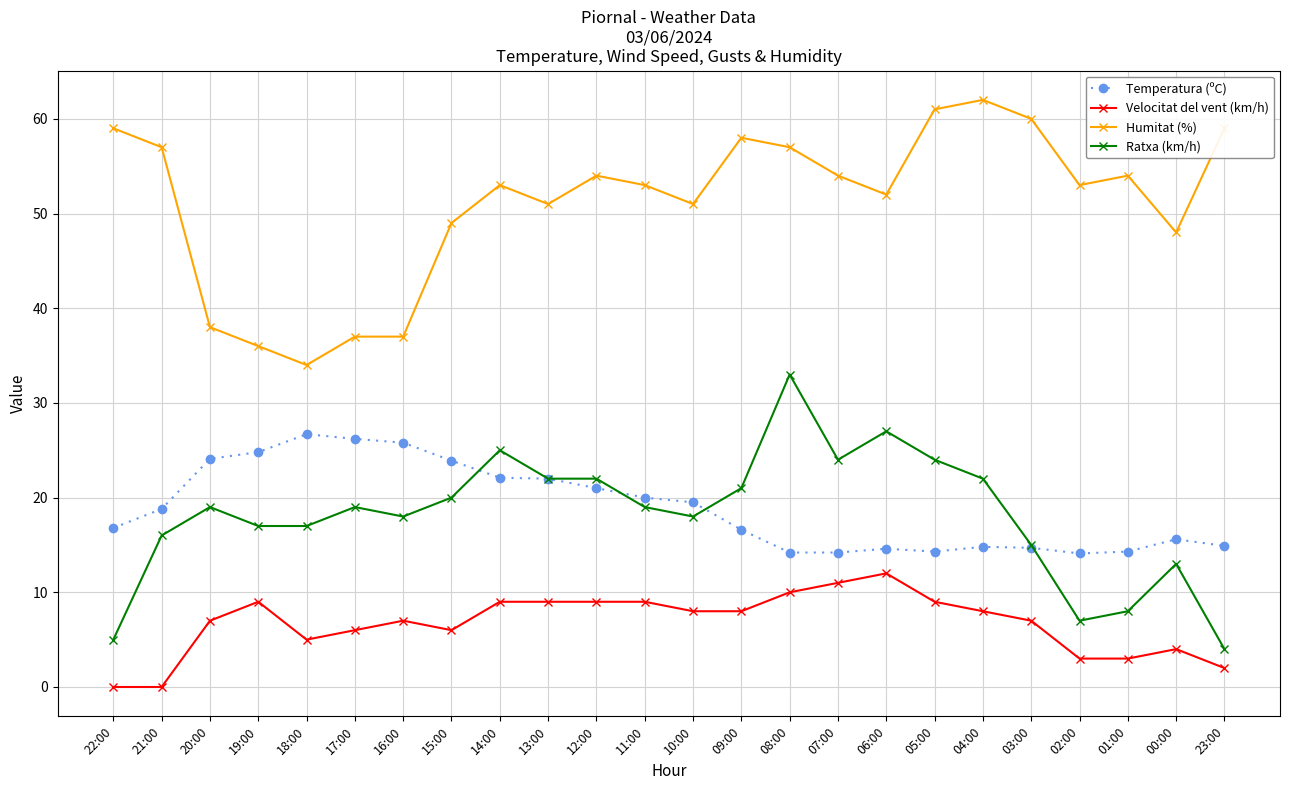

Which series has the largest total across all categories?

Humitat (%)